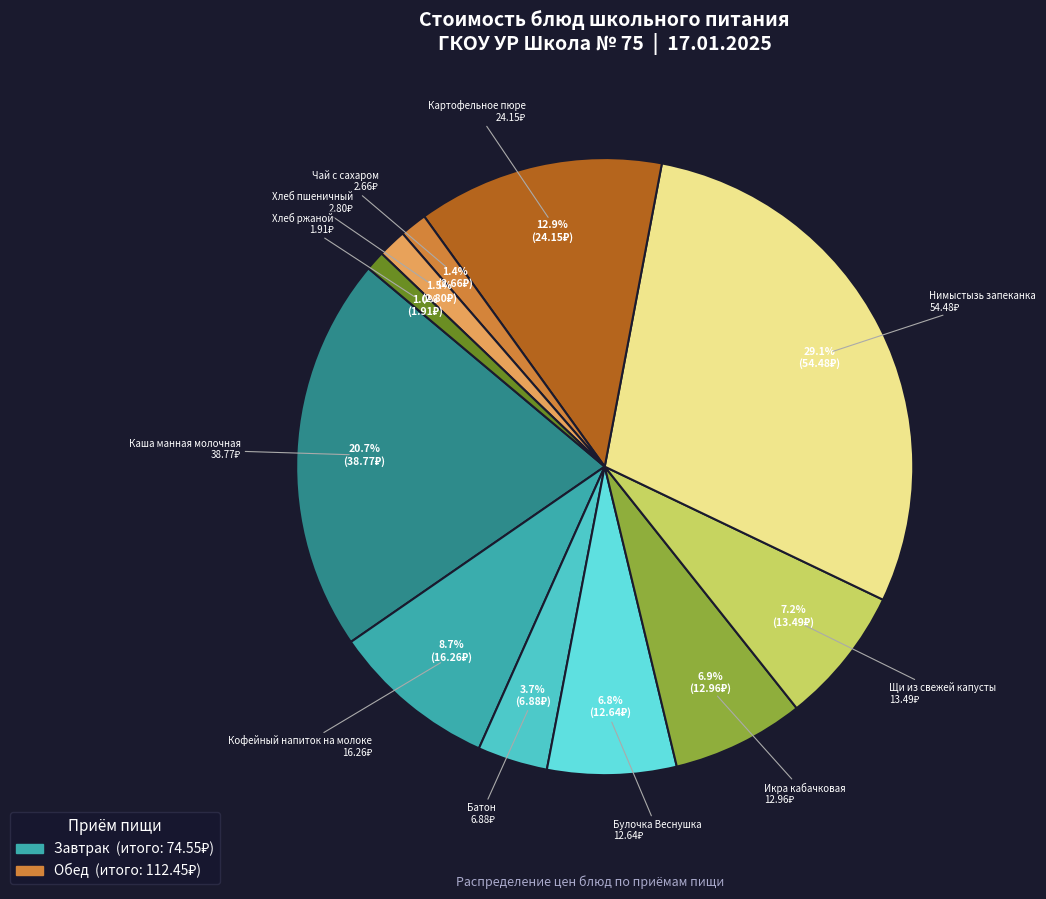

Combined, what portion of the pie is Батон and Чай с сахаром?

5.1%